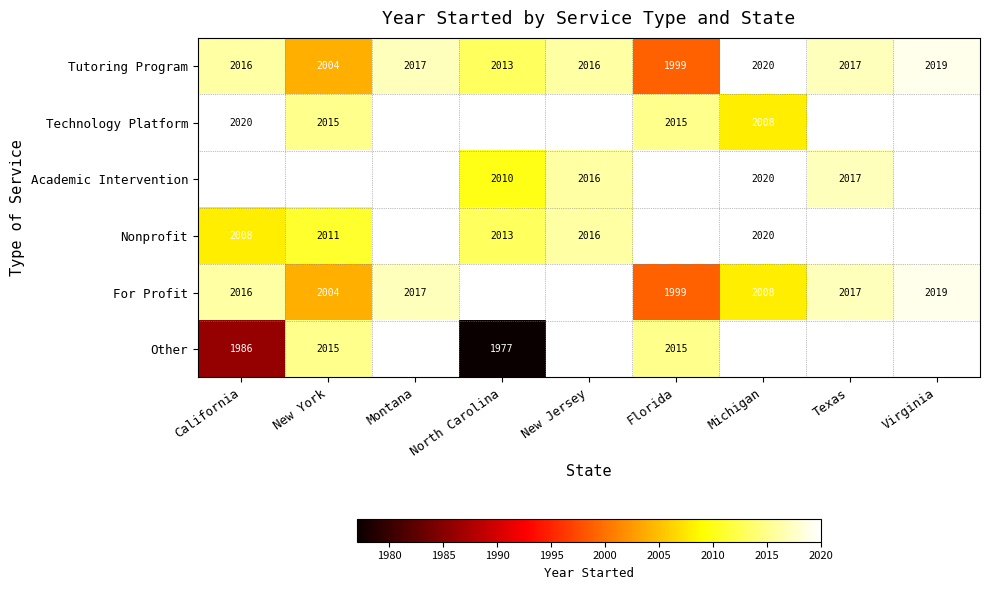

What is the difference between the maximum and second lowest values in the Tutoring Program series?

16